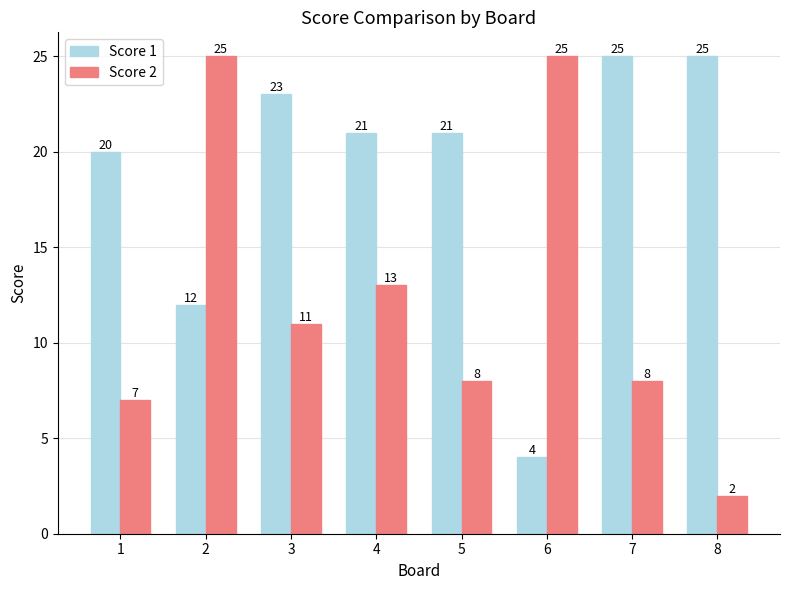

True or false: Score 1 has a value of 4 at 6.

True